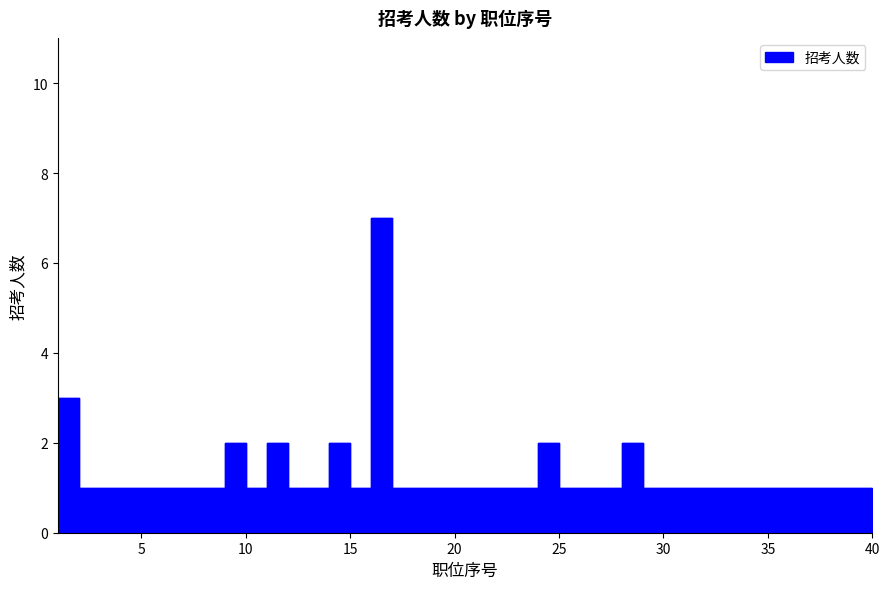

What is the ratio of the value at 26 to the value at 9?

0.5